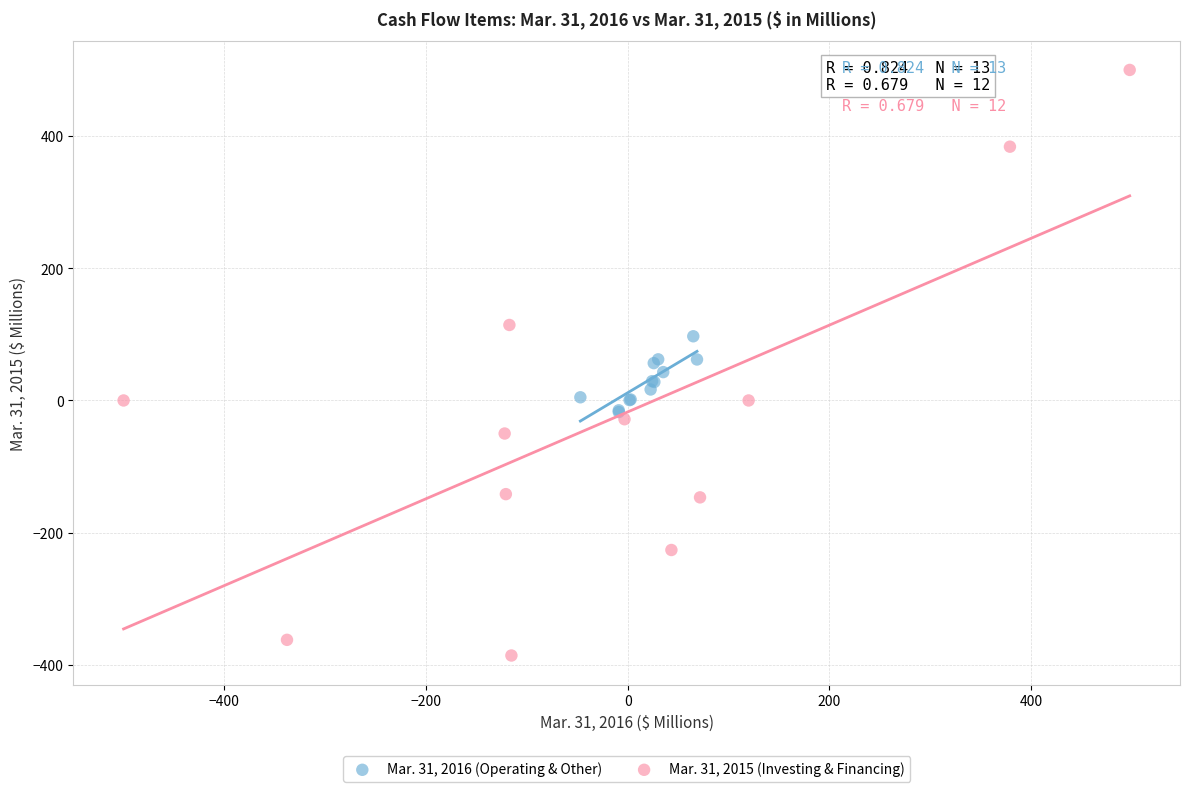

Which series has the largest Y range (max minus min)?

Mar. 31, 2015 (Investing & Financing)